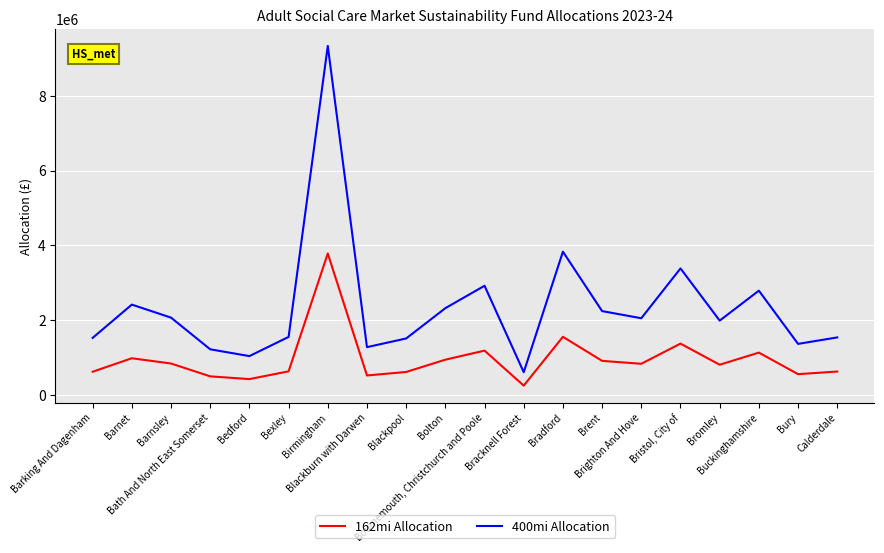

What is the minimum value for 162mi Allocation?

244239